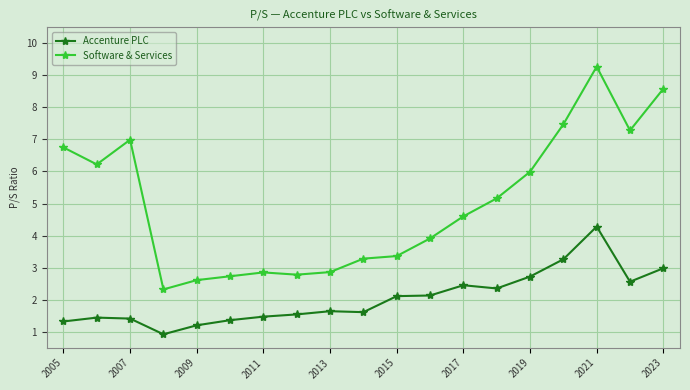

Does the chart display data point markers on the line(s)?

Yes